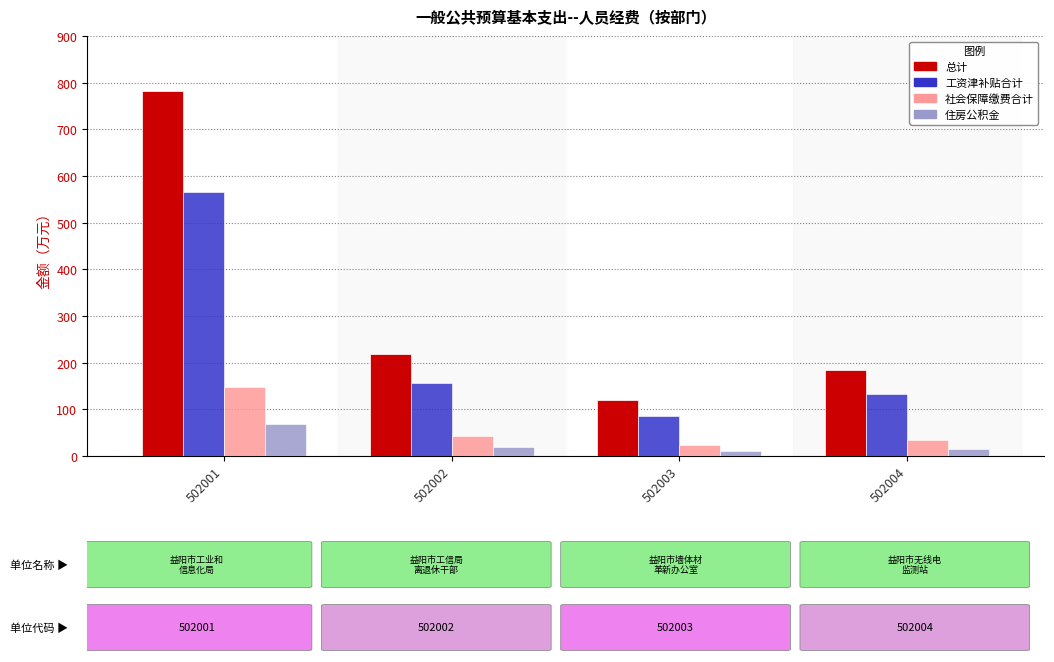

Rank the series by their maximum value, from lowest to highest.

住房公积金, 社会保障缴费合计, 工资津补贴合计, 总计